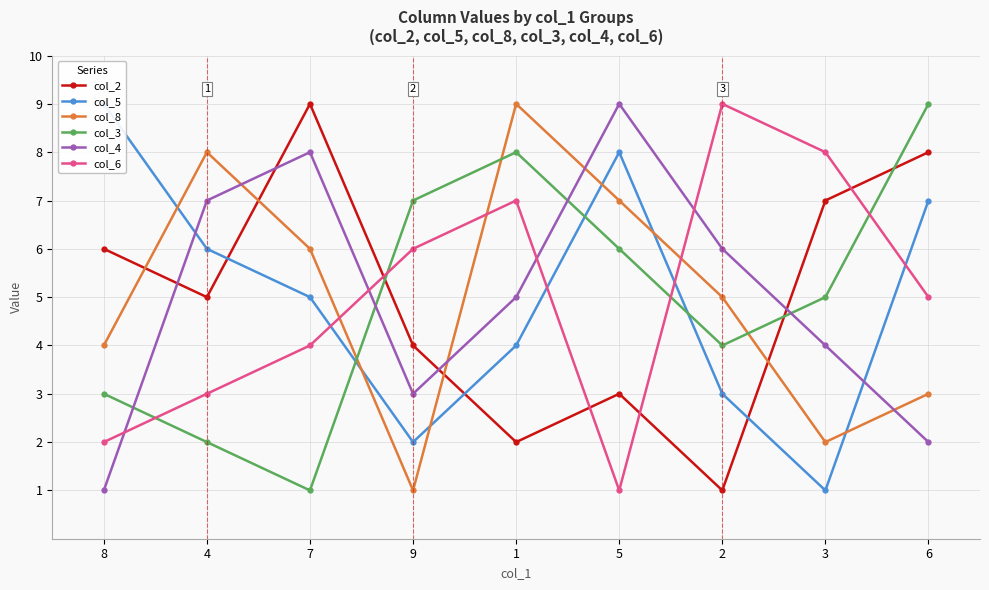

At which label does col_5 reach its minimum?

3